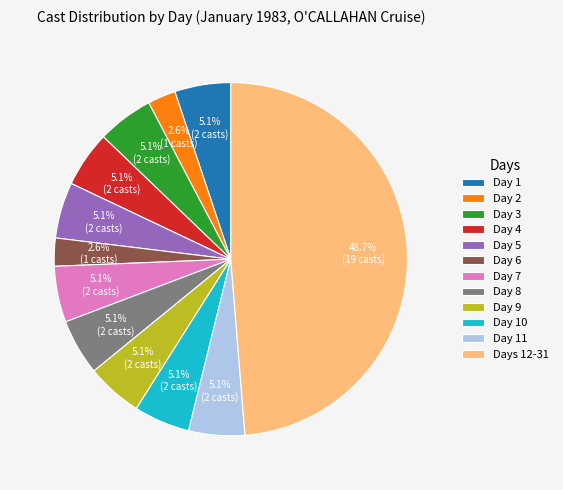

How many segments does this pie chart have?

12